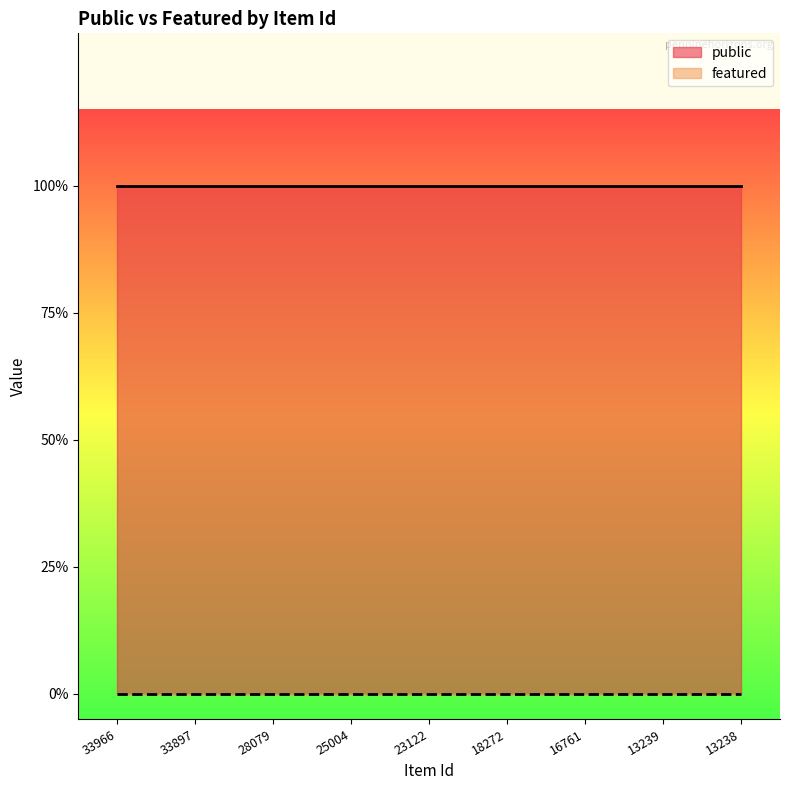

At which category is the sum across all series the highest?

33966